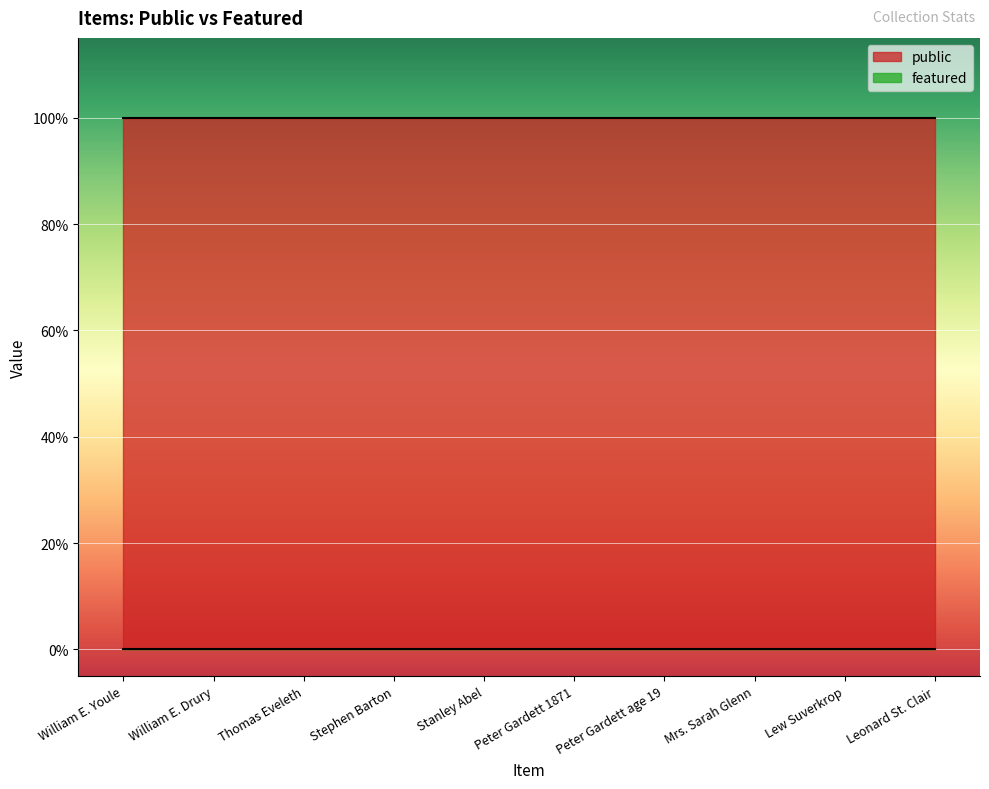

What is the total value across all series at Stephen Barton?

1